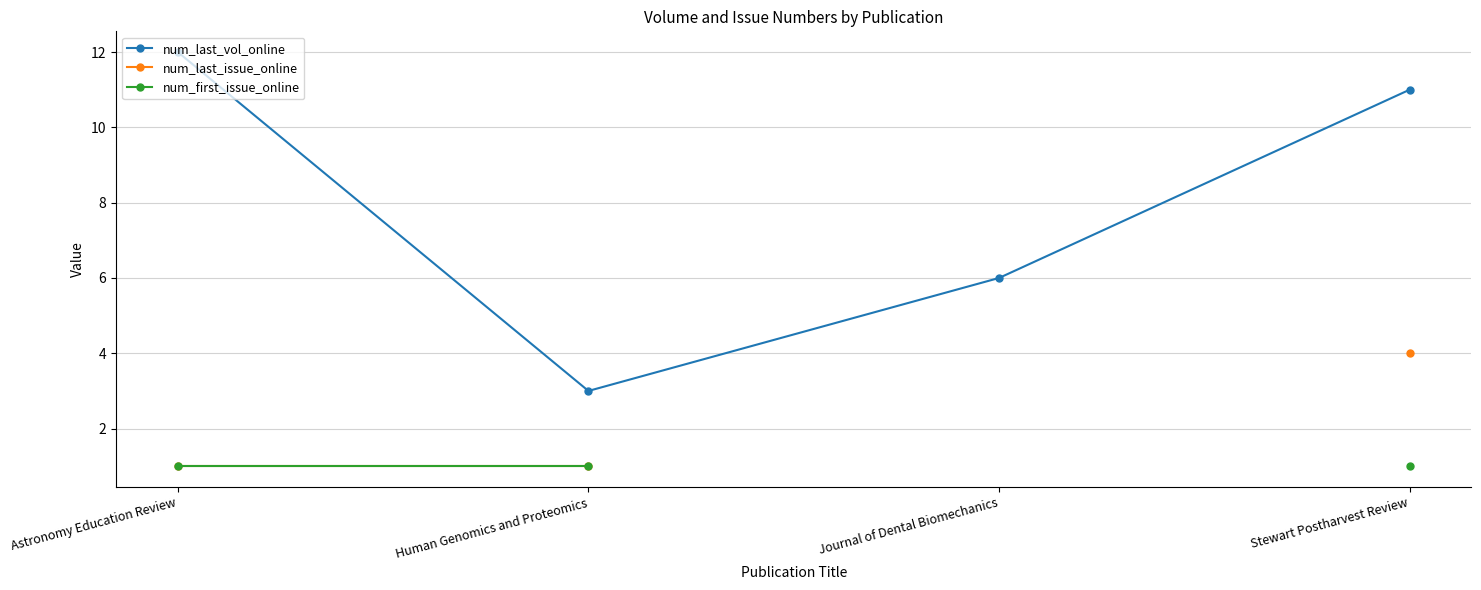

At which category is the sum across all series the highest?

Stewart Postharvest Review